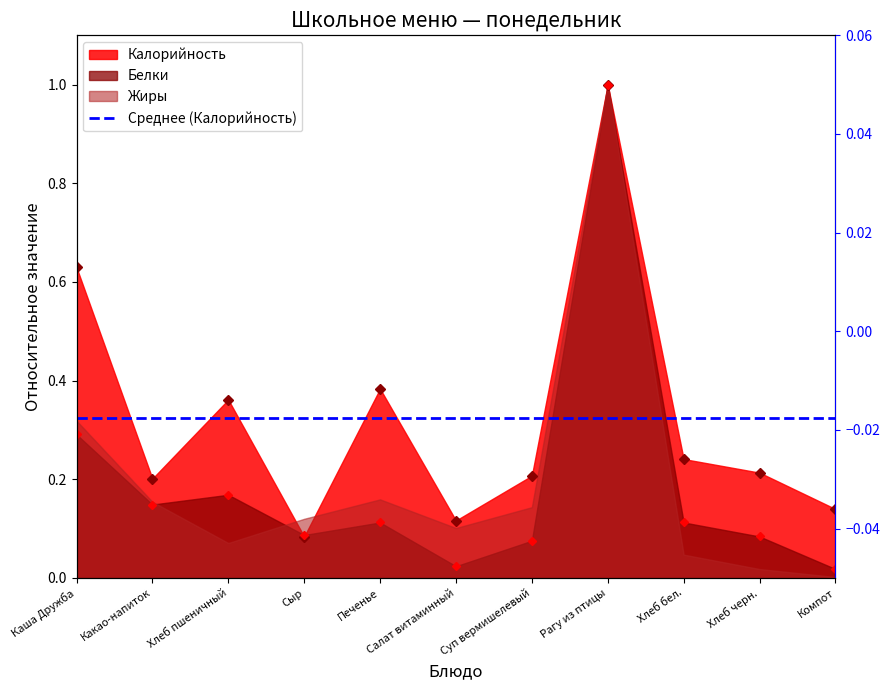

What position from the left is Хлеб пшеничный?

3